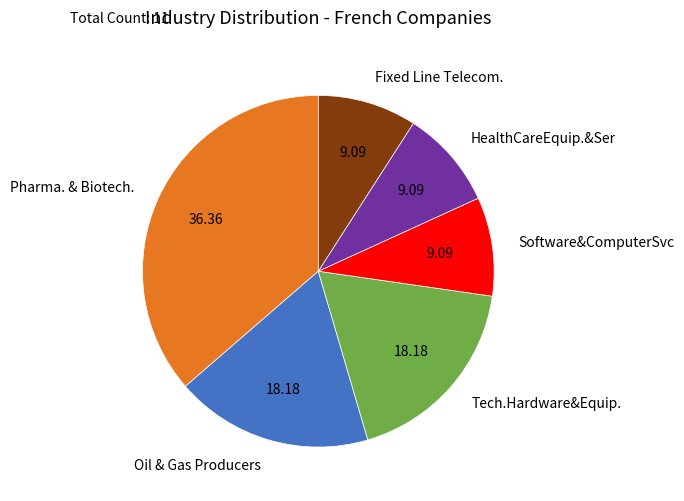

Is there a majority slice in this chart?

No